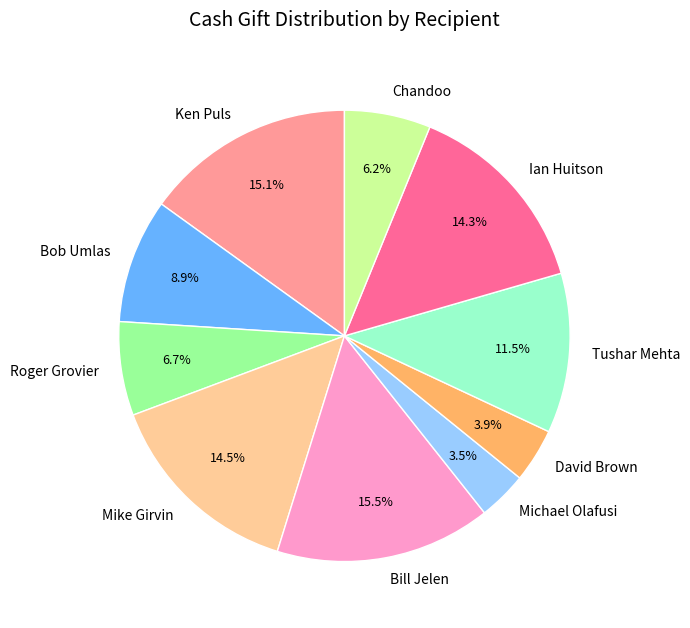

Is it true that David Brown is 15% of the pie?

False